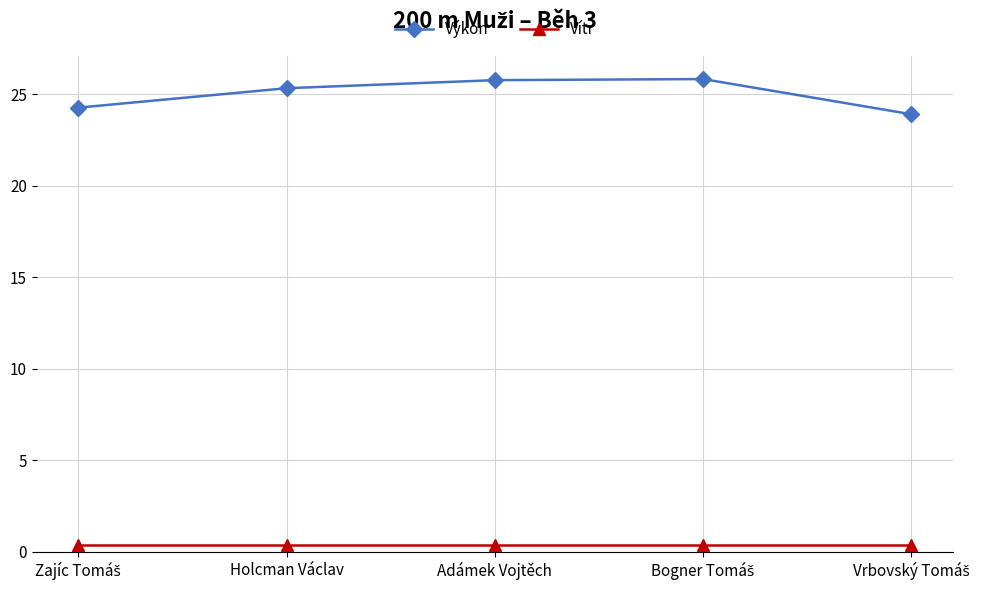

Reading left to right, extract all data points from this chart.

Výkon: 24.3	25.3	25.8	25.8	23.9
Vítr: 0.4	0.4	0.4	0.4	0.4